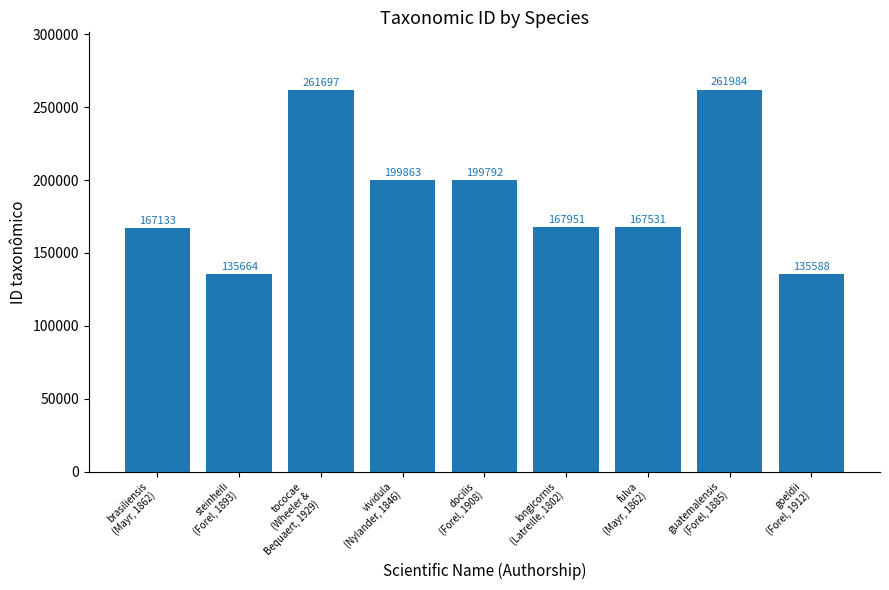

True or false: the data shows 221469 at steinheili
(Forel, 1893).

False